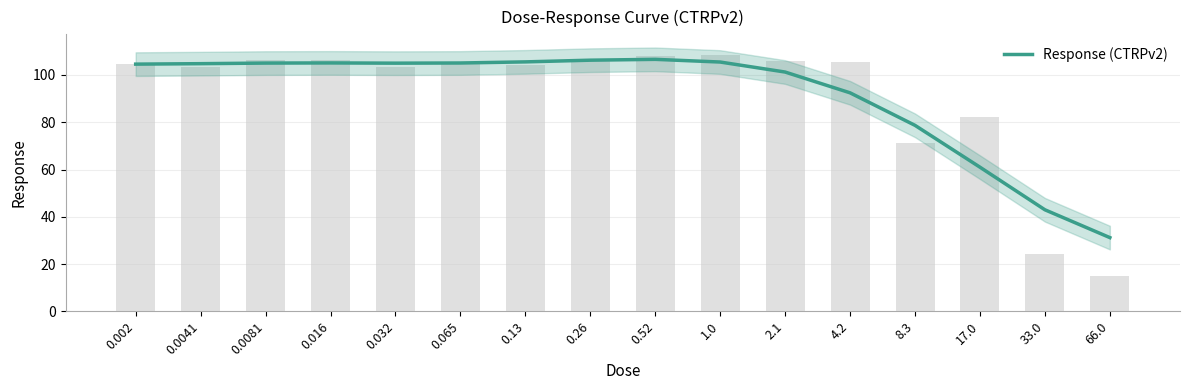

The chart shows a value of 164.9 at 0.0081. True or false?

False